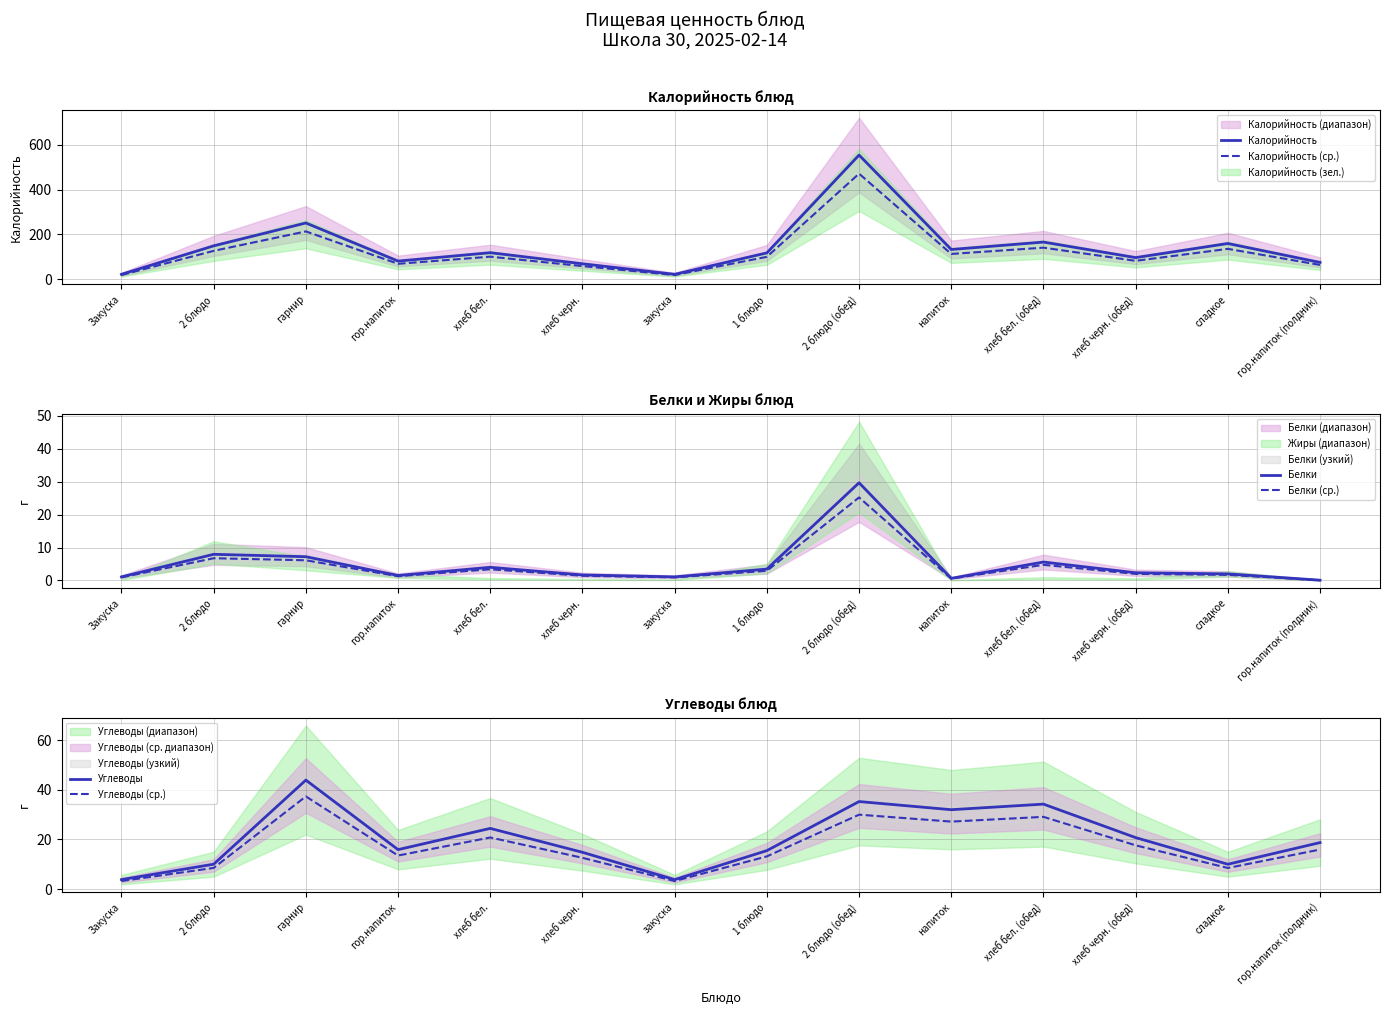

Is the value of Углеводы at Закуска greater than the value of Калорийность (ср.) at Закуска?

No